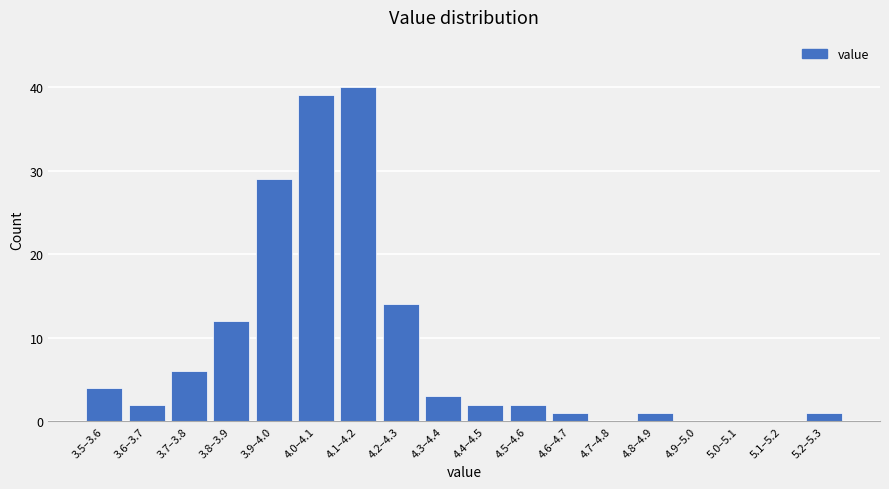

Reading left to right, transcribe all the data shown in this chart.

3.5–3.6=4	3.6–3.7=2	3.7–3.8=6	3.8–3.9=12	3.9–4.0=29	4.0–4.1=39	4.1–4.2=40	4.2–4.3=14	4.3–4.4=3	4.4–4.5=2	4.5–4.6=2	4.6–4.7=1	4.7–4.8=0	4.8–4.9=1	4.9–5.0=0	5.0–5.1=0	5.1–5.2=0	5.2–5.3=1